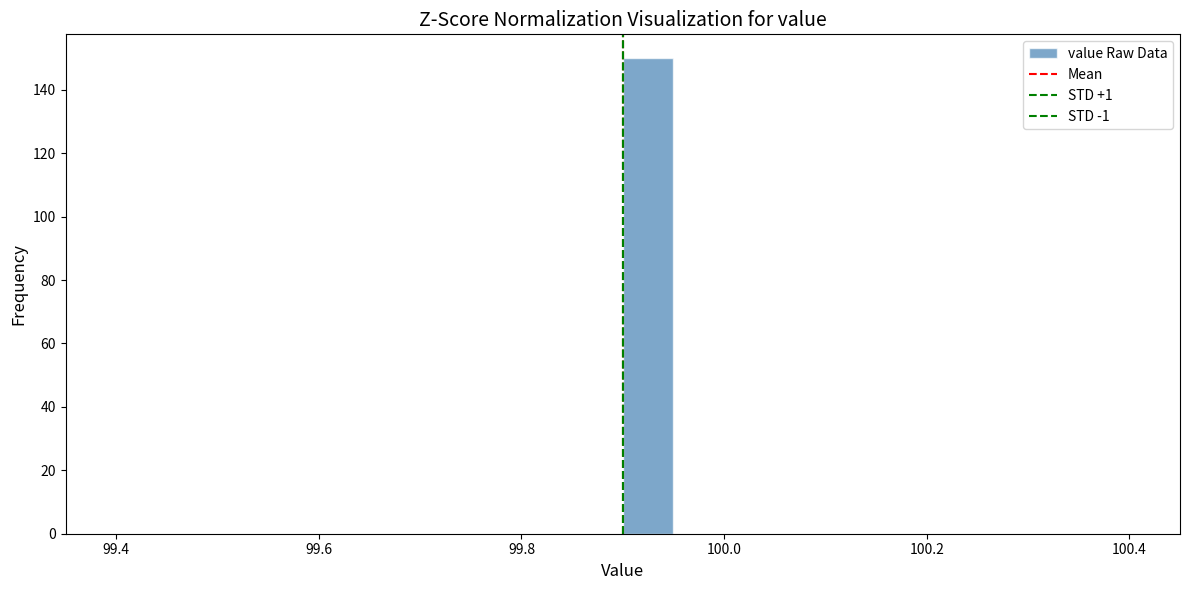

Read against the x-axis, roughly where is the centre of the tallest bar?

99.92